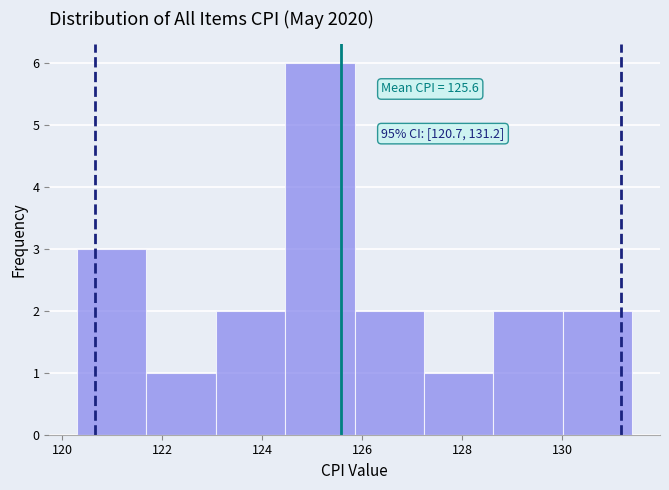

Over which range of the x-axis is the bar tallest?

124.4 to 125.8